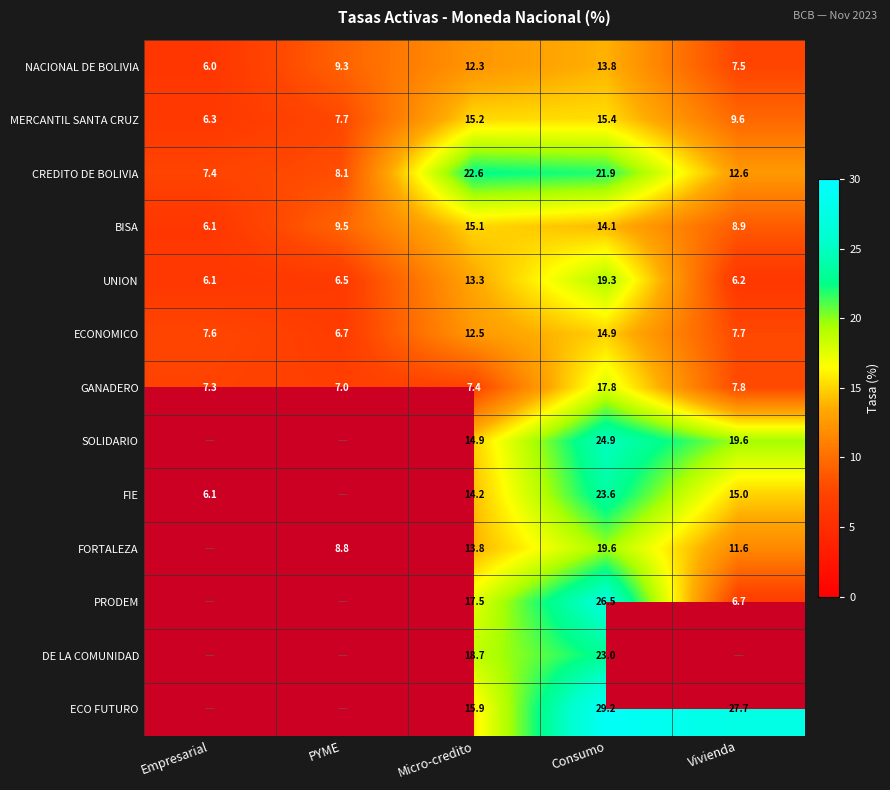

Is the value of FORTALEZA at Consumo greater than the value of CREDITO DE BOLIVIA at PYME?

Yes